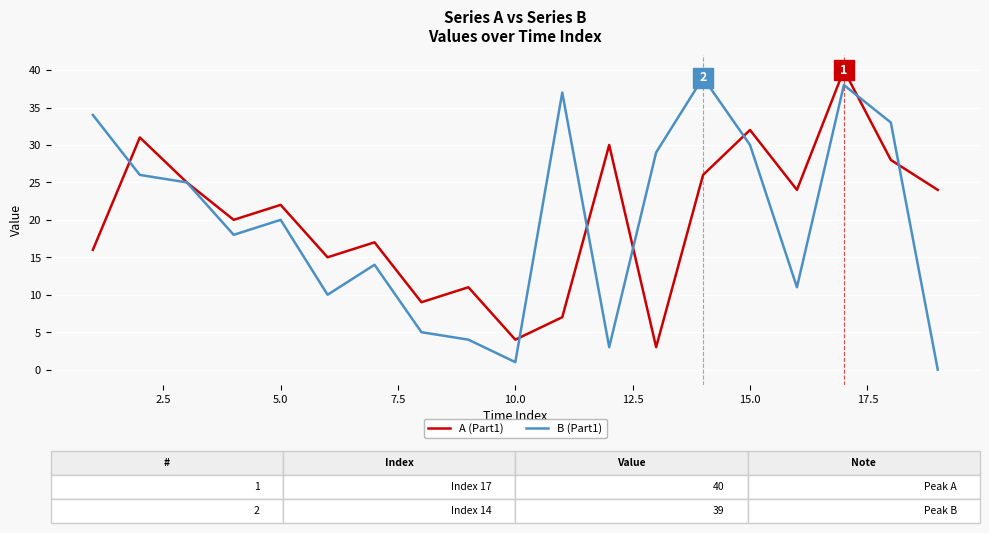

What is the maximum value shown in the chart?

40